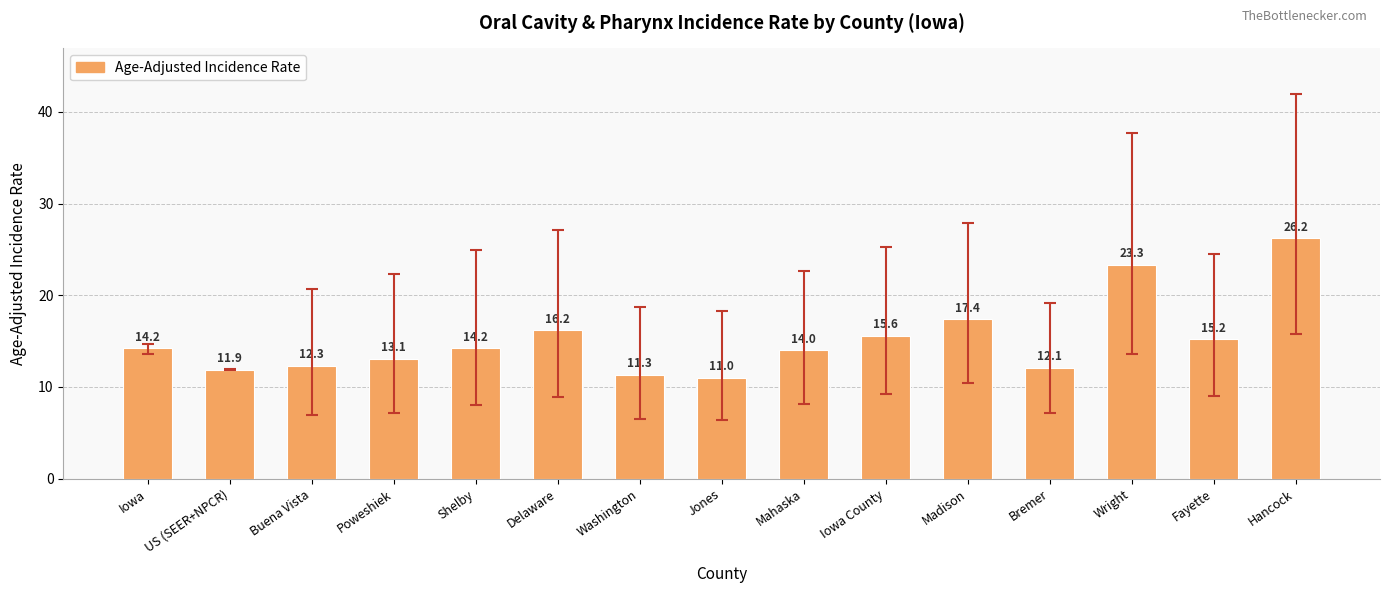

What is the change in value from US (SEER+NPCR) to Madison?

+5.5